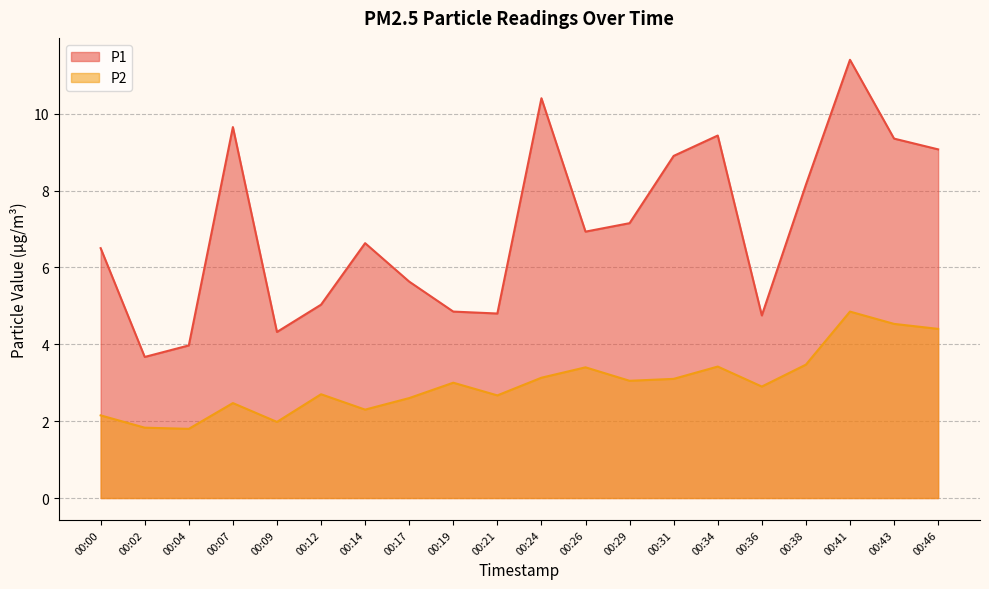

True or false: P1 and P2 cross at least once.

False